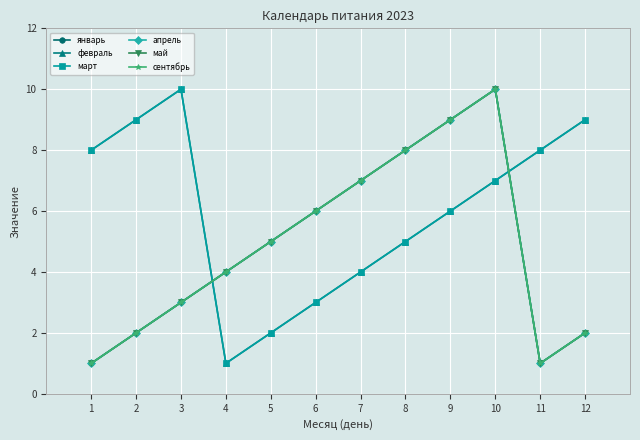

Is this an area chart (filled region under the line)?

No